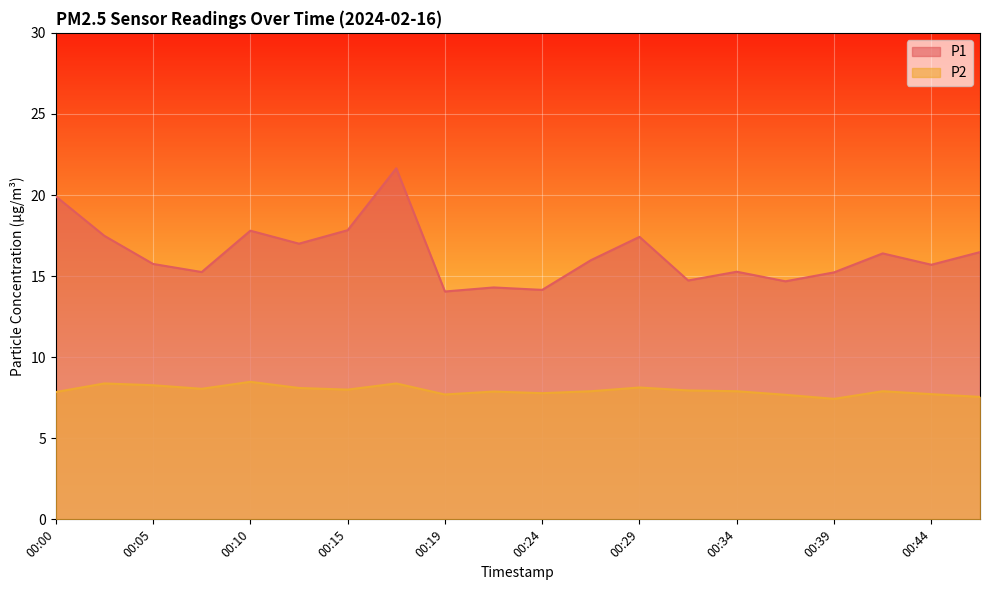

Is the value of P1 at 00:17 greater than the value of P2 at 00:32?

Yes